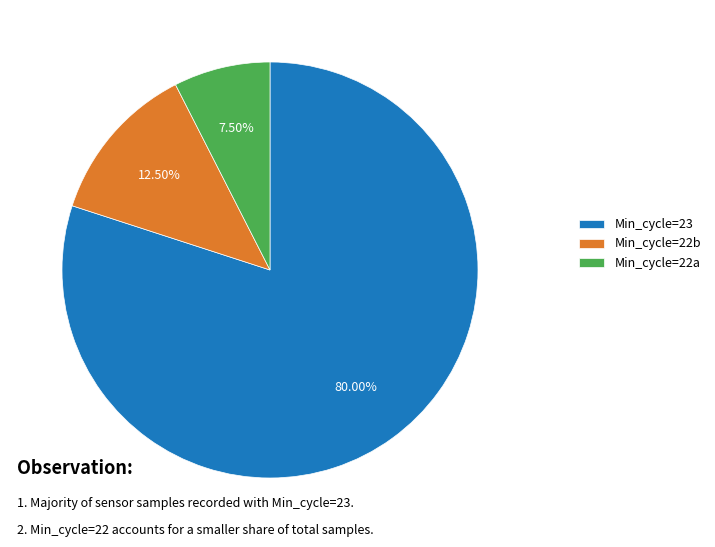

Which category has the smallest portion of the pie?

Min_cycle=22a